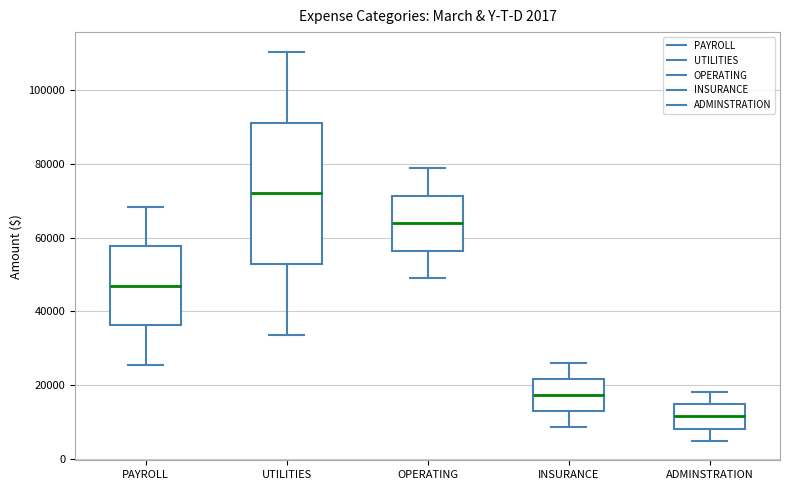

Which box's median line is the lowest?

ADMINSTRATION